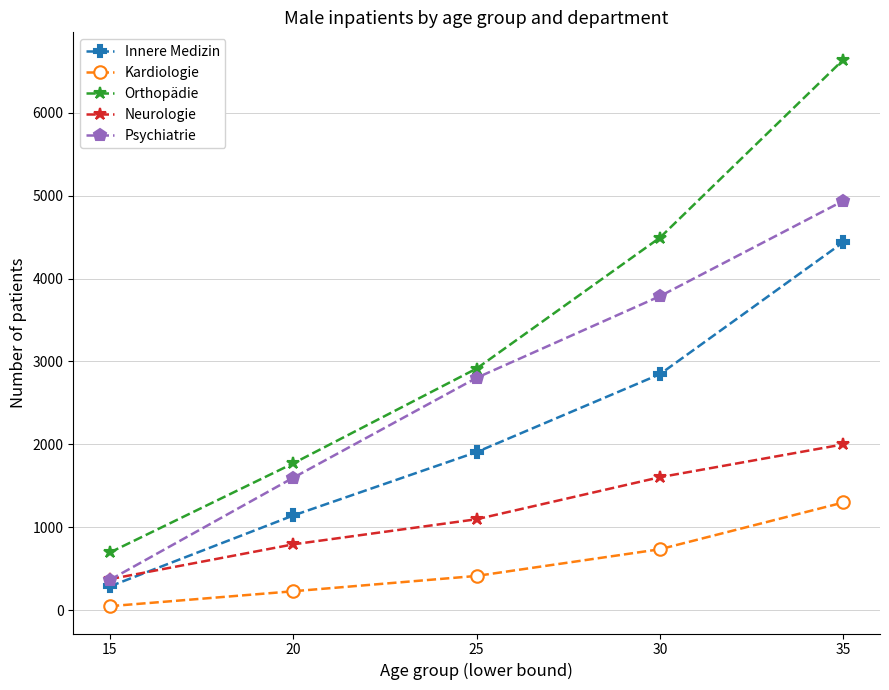

What are all the series names shown in the legend?

Innere Medizin, Kardiologie, Orthopädie, Neurologie, Psychiatrie